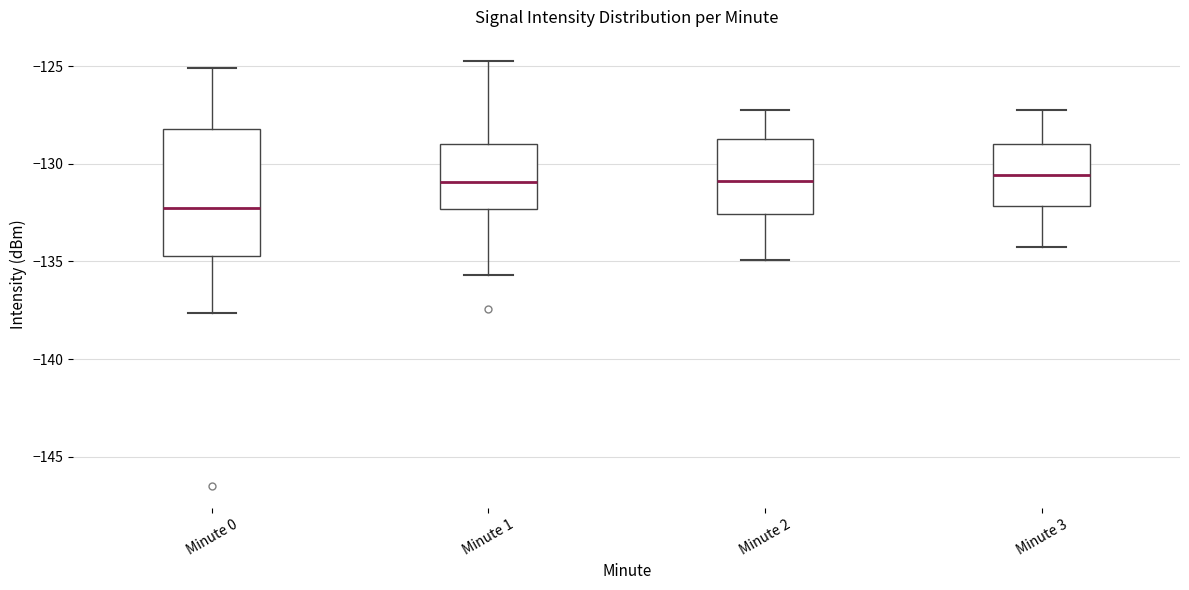

Comparing the boxes themselves (not the whiskers), which one is the tallest?

Minute 0